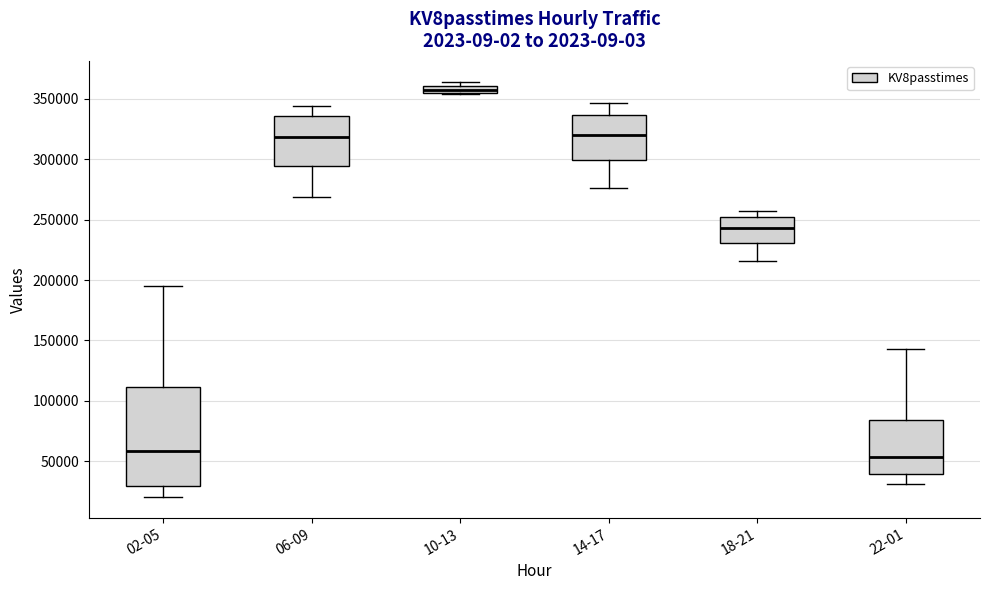

Which box's median line is the highest?

10-13